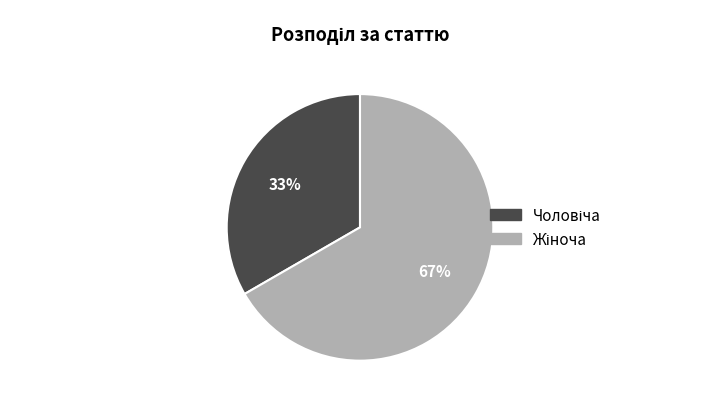

To the nearest percent, what is the average slice percentage?

50%